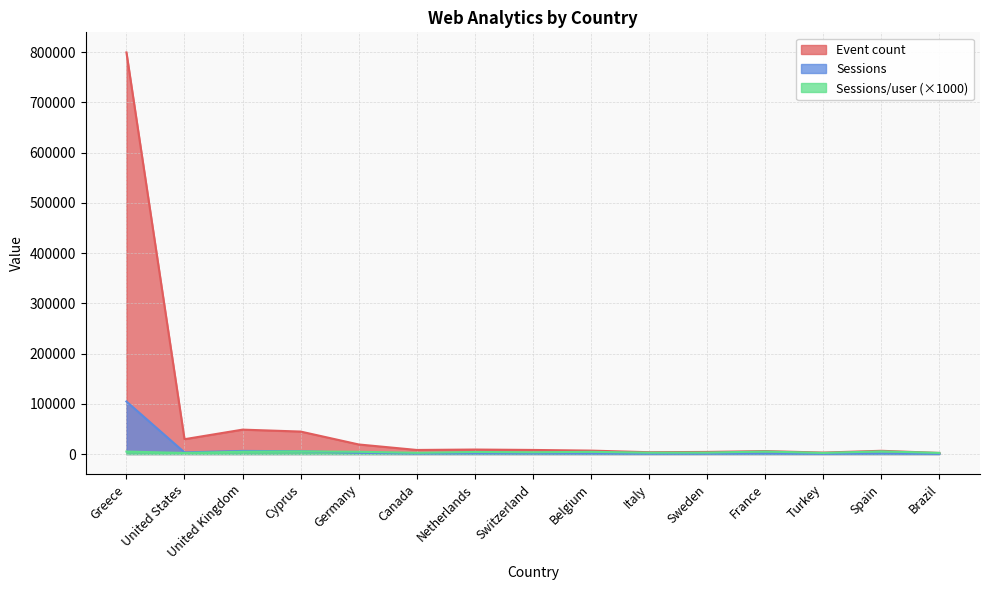

Where do Event count and Sessions/user first cross each other?

Spain and Brazil